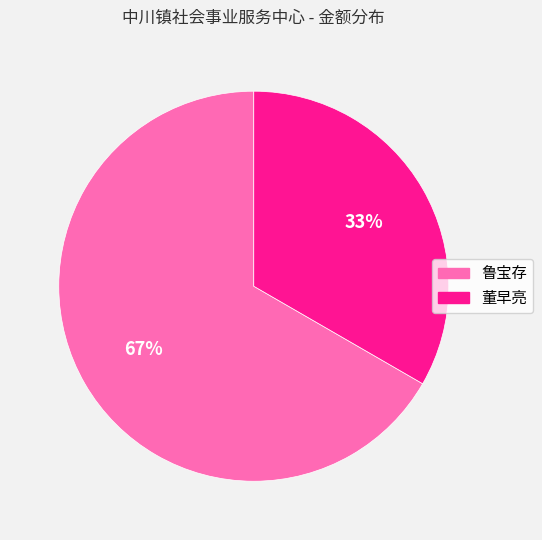

How many slices are in this pie chart?

2